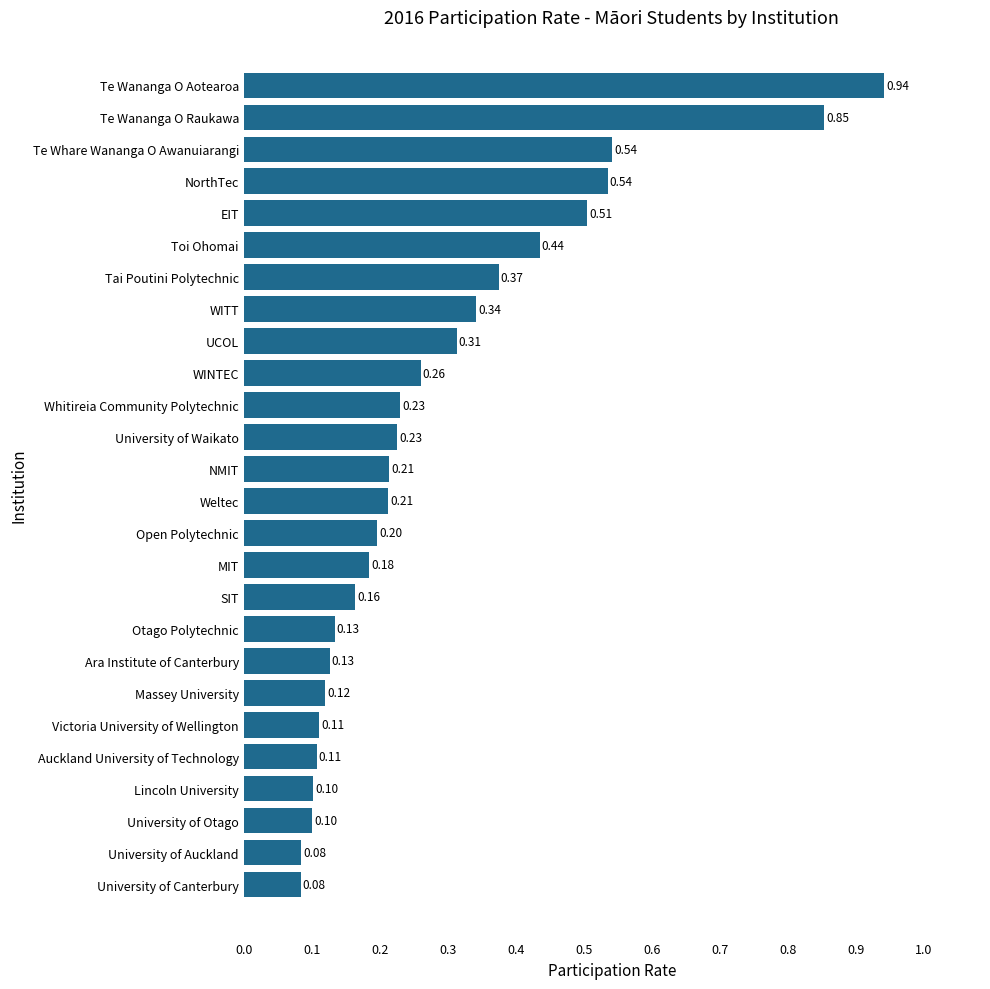

What is the sum of all values?

7.5